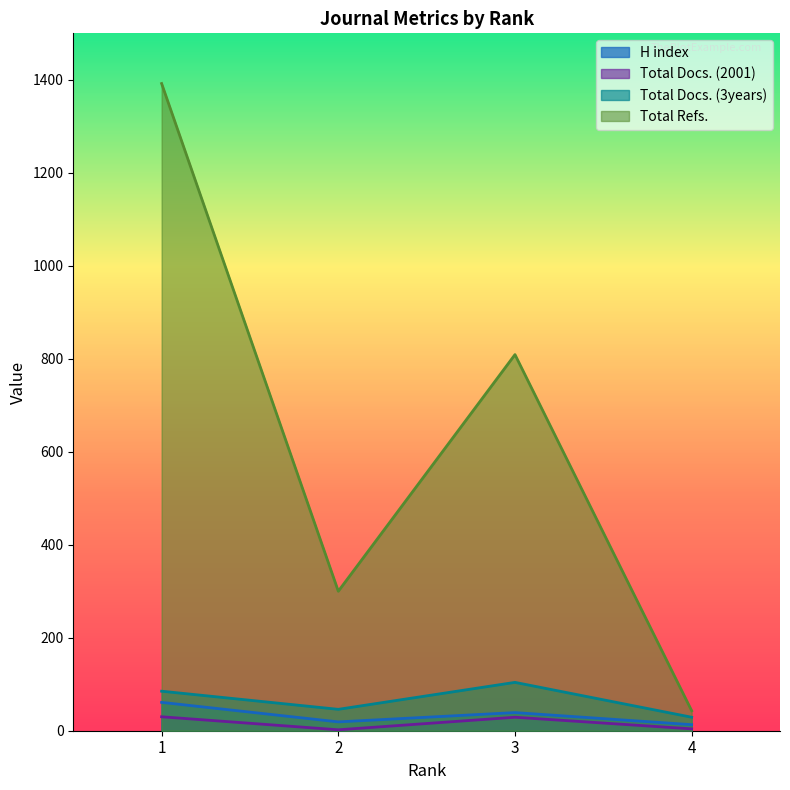

Which series has the largest range (max minus min)?

Total Refs.